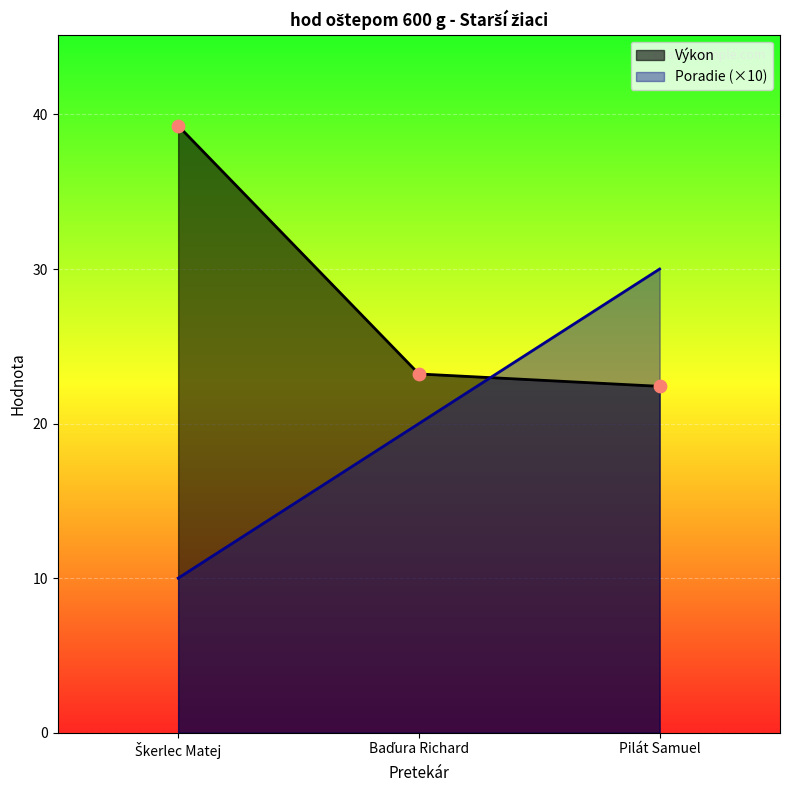

Which series reaches the minimum Y coordinate?

Poradie